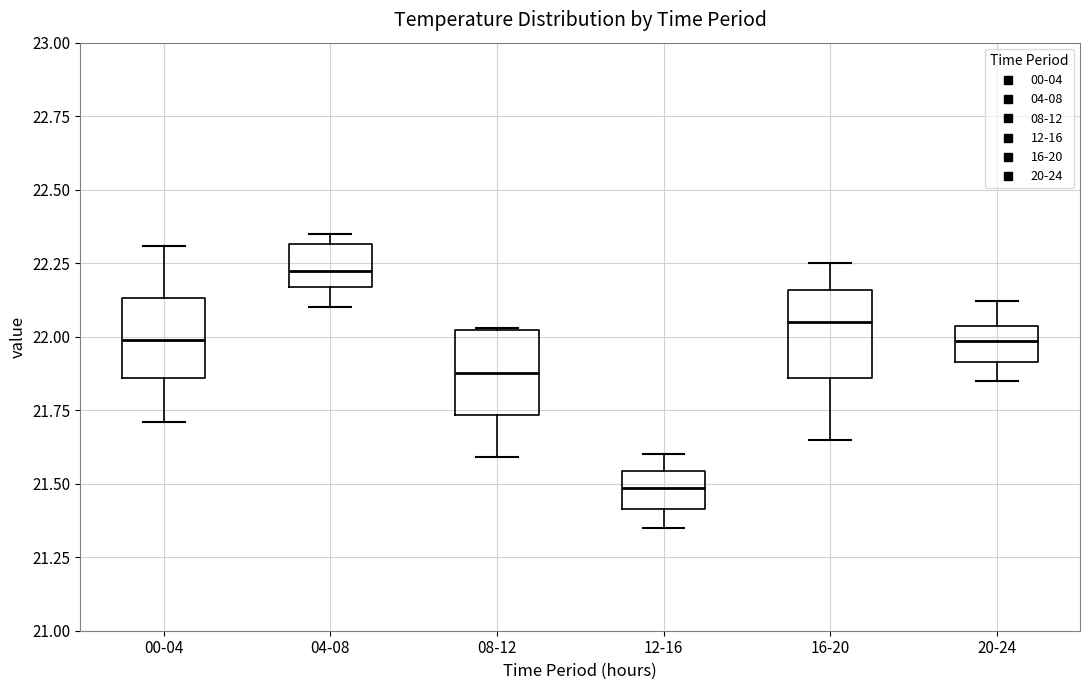

Where is the upper edge of the box for 16-20 on the y-axis? The values are not printed on the chart, so give them approximately, as read against the axis.

22.15